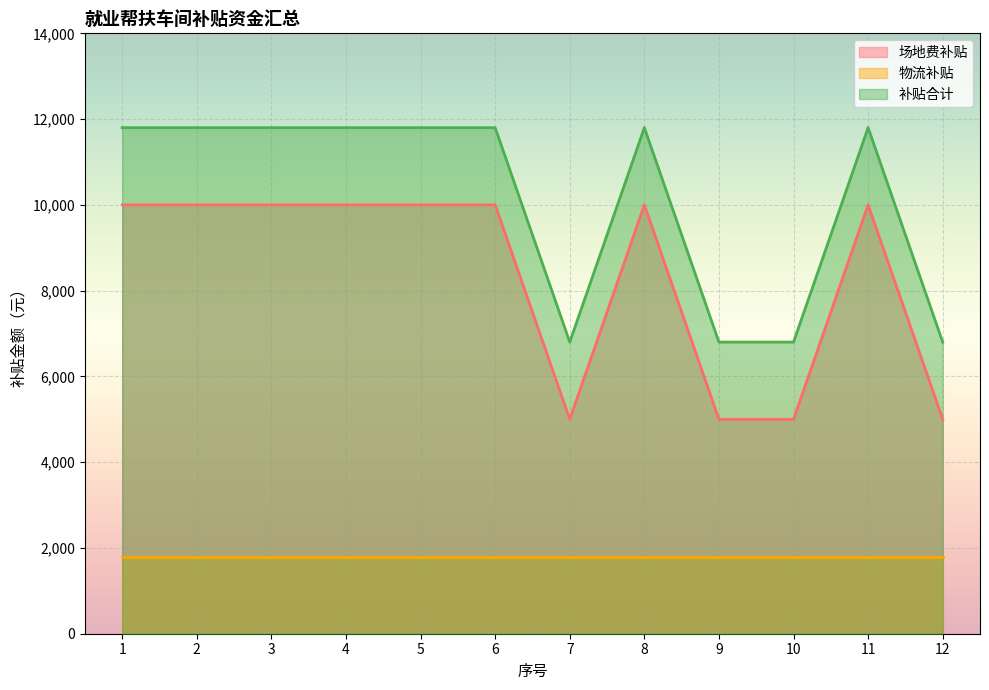

Is the value of 场地费补贴 at 1 greater than the value of 补贴合计 at 2?

No